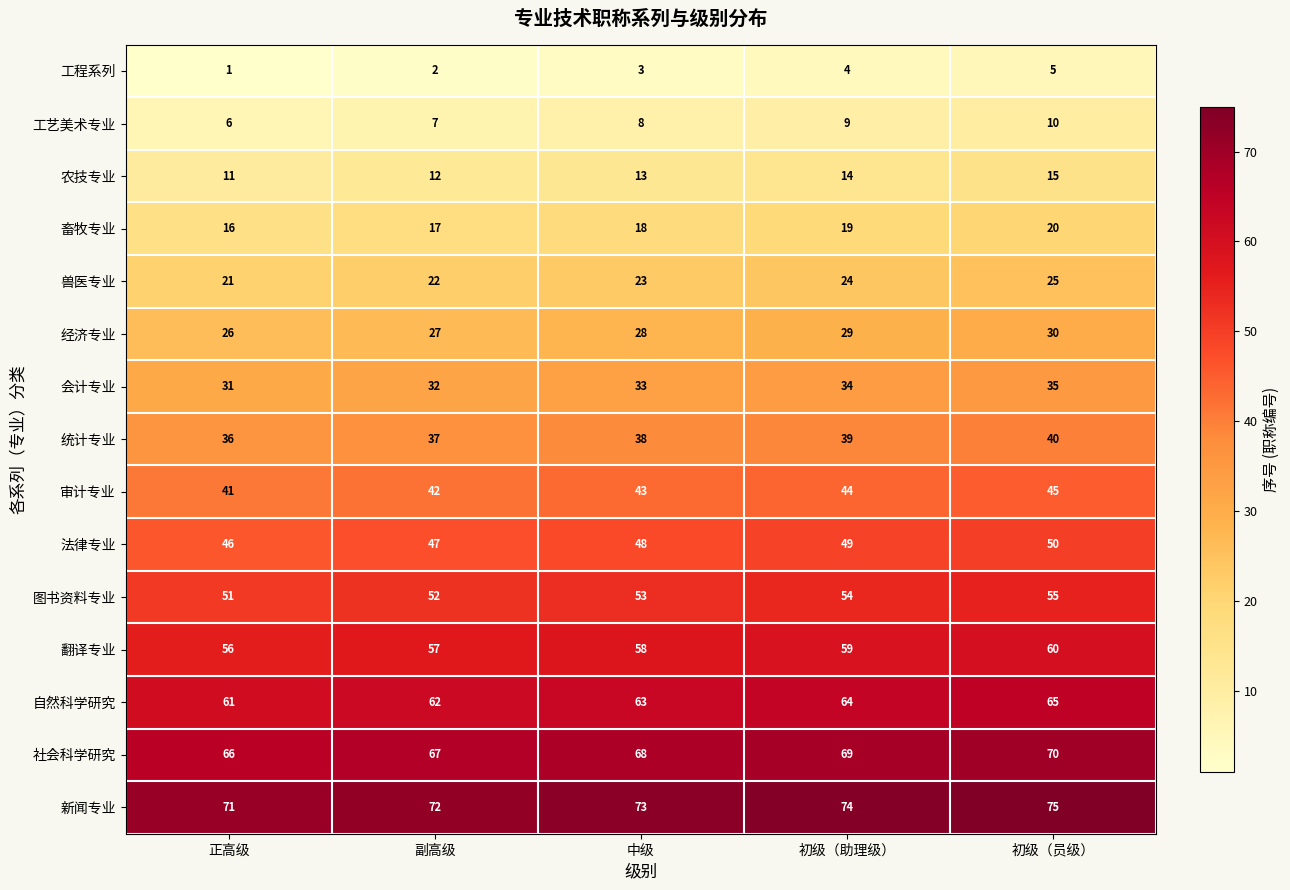

How many series are shown in this chart?

15